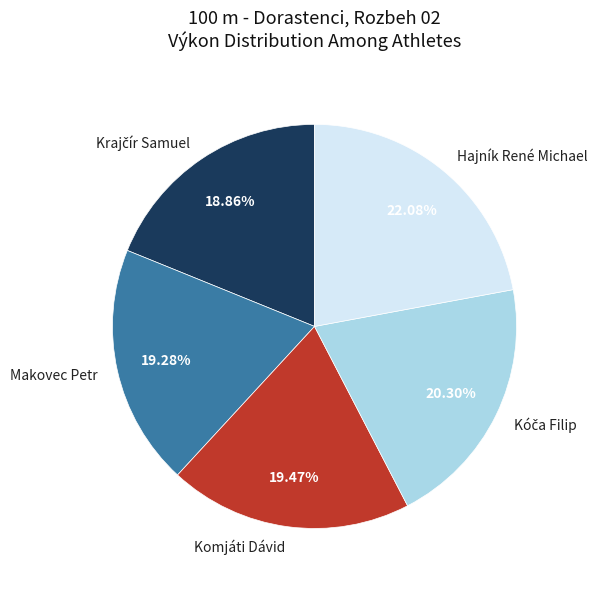

What is the ratio of the value at Makovec Petr to the value at Hajník René Michael?

0.9